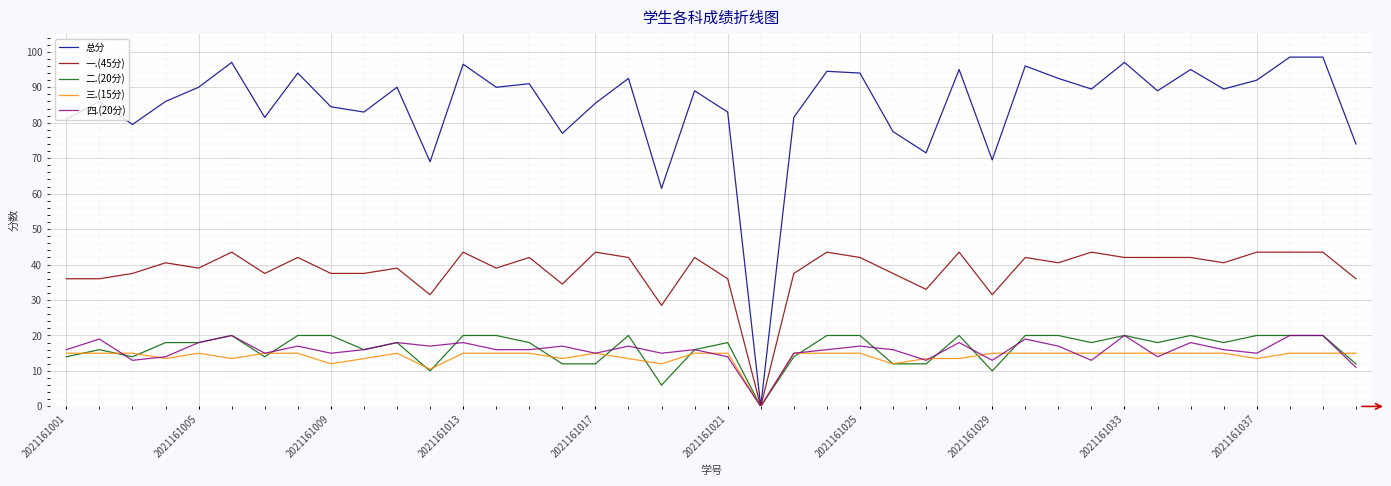

Reading right to left, transcribe all the data shown in this chart.

总分: 74.0	98.5	98.5	92.0	89.5	95.0	89.0	97.0	89.5	92.5	96.0	69.5	95.0	71.5	77.5	94.0	94.5	81.5	0.0	83.0	89.0	61.5	92.5	85.5	77.0	91.0	90.0	96.5	69.0	90.0	83.0	84.5	94.0	81.5	97.0	90.0	86.0	79.5	86.0	81.0
一.(45分): 36.0	43.5	43.5	43.5	40.5	42.0	42.0	42.0	43.5	40.5	42.0	31.5	43.5	33.0	37.5	42.0	43.5	37.5	0.0	36.0	42.0	28.5	42.0	43.5	34.5	42.0	39.0	43.5	31.5	39.0	37.5	37.5	42.0	37.5	43.5	39.0	40.5	37.5	36.0	36.0
二.(20分): 12.0	20.0	20.0	20.0	18.0	20.0	18.0	20.0	18.0	20.0	20.0	10.0	20.0	12.0	12.0	20.0	20.0	14.0	0.0	18.0	16.0	6.0	20.0	12.0	12.0	18.0	20.0	20.0	10.0	18.0	16.0	20.0	20.0	14.0	20.0	18.0	18.0	14.0	16.0	14.0
三.(15分): 15.0	15.0	15.0	13.5	15.0	15.0	15.0	15.0	15.0	15.0	15.0	15.0	13.5	13.5	12.0	15.0	15.0	15.0	0.0	15.0	15.0	12.0	13.5	15.0	13.5	15.0	15.0	15.0	10.5	15.0	13.5	12.0	15.0	15.0	13.5	15.0	13.5	15.0	15.0	15.0
四.(20分): 11.0	20.0	20.0	15.0	16.0	18.0	14.0	20.0	13.0	17.0	19.0	13.0	18.0	13.0	16.0	17.0	16.0	15.0	0.0	14.0	16.0	15.0	17.0	15.0	17.0	16.0	16.0	18.0	17.0	18.0	16.0	15.0	17.0	15.0	20.0	18.0	14.0	13.0	19.0	16.0